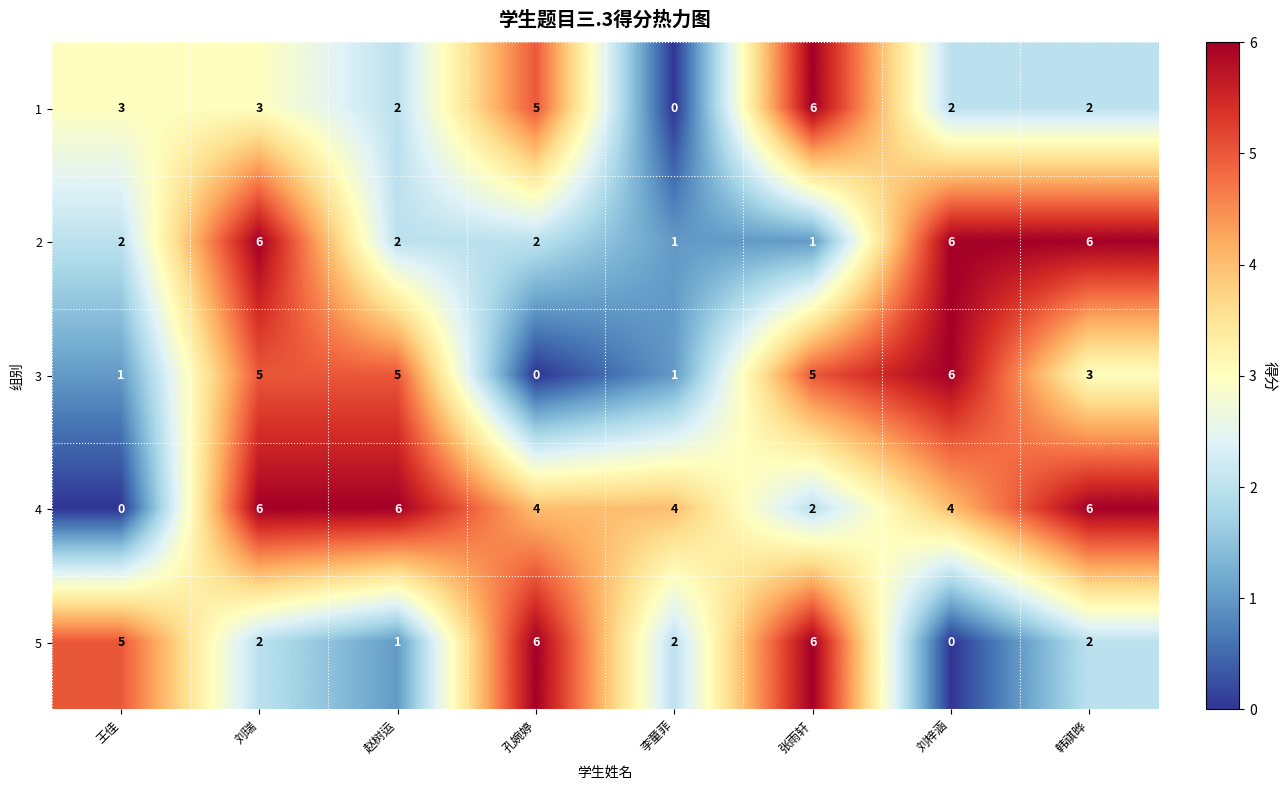

What is the maximum value shown in the chart?

6